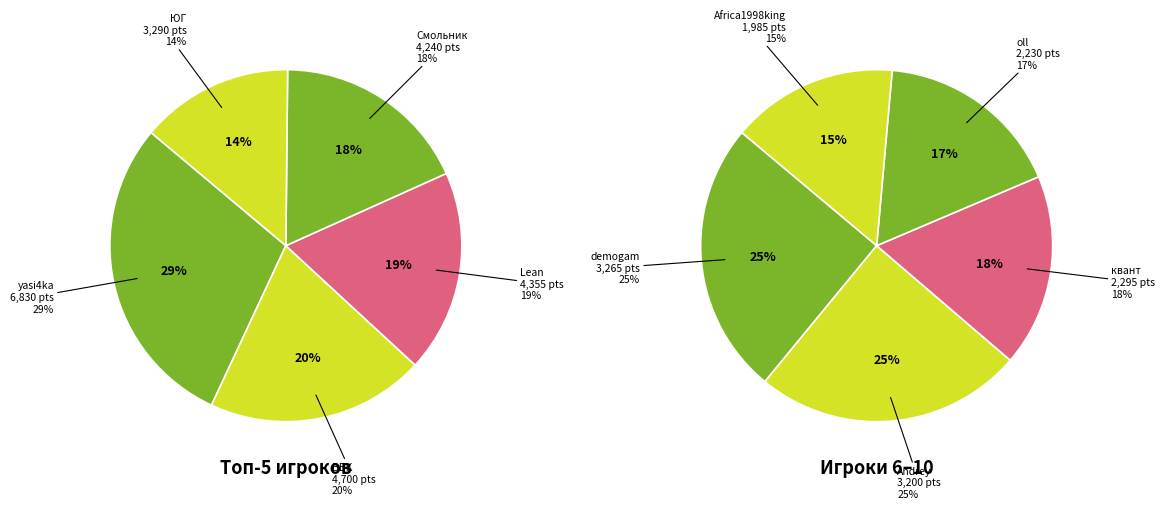

Rank the categories by value from lowest to highest.

Africa1998king, oll, квант, Andrey, demogam, ЮГ, Смольник, Lean, BBK, yasi4ka